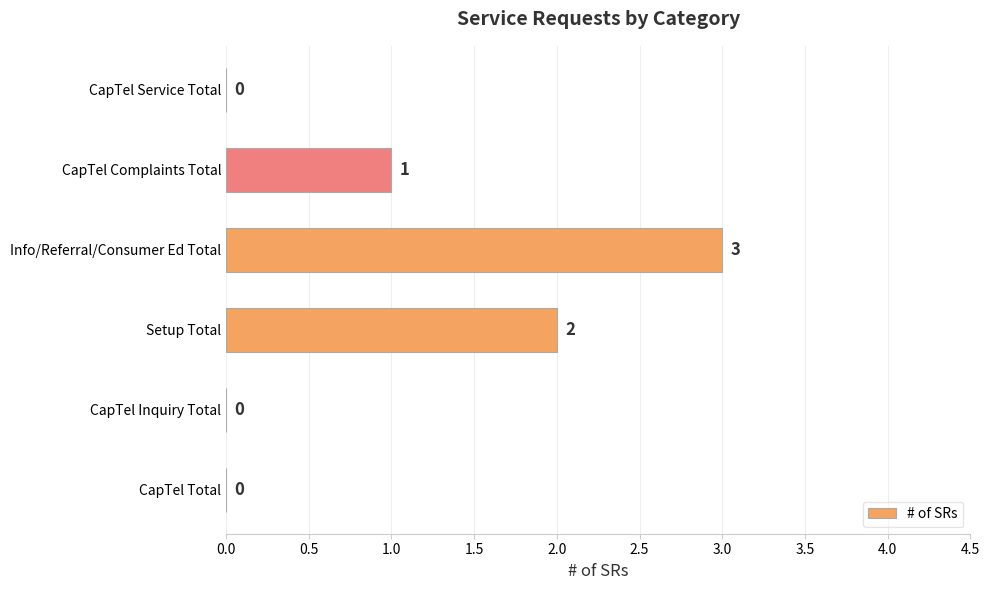

Between CapTel Total and Info/Referral/Consumer Ed Total, which is larger?

Info/Referral/Consumer Ed Total